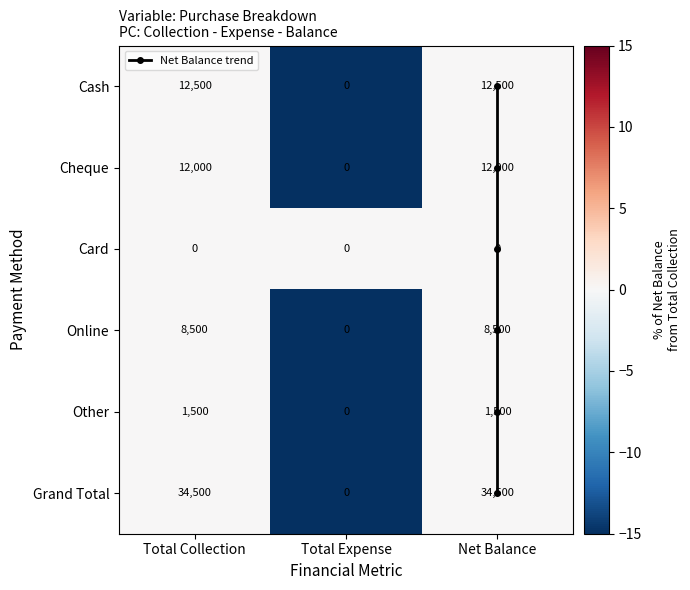

True or false: Cheque has a value of 50 at Total Collection.

False